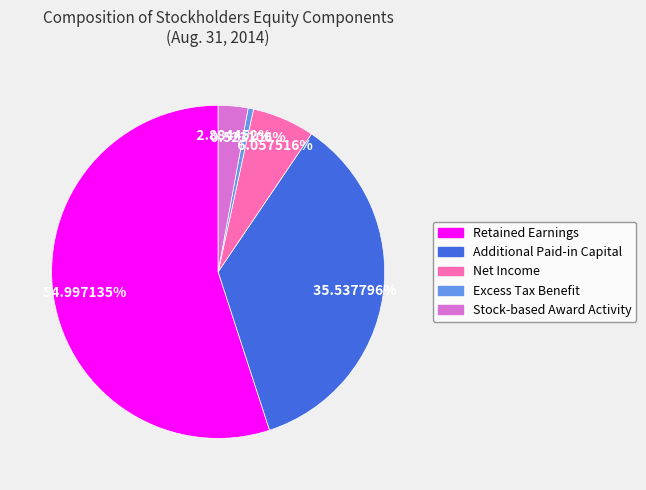

Which has a higher value, Stock-based Award Activity or Retained Earnings?

Retained Earnings